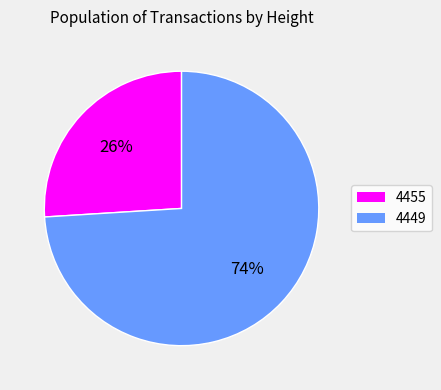

Count the number of slices in the pie.

2